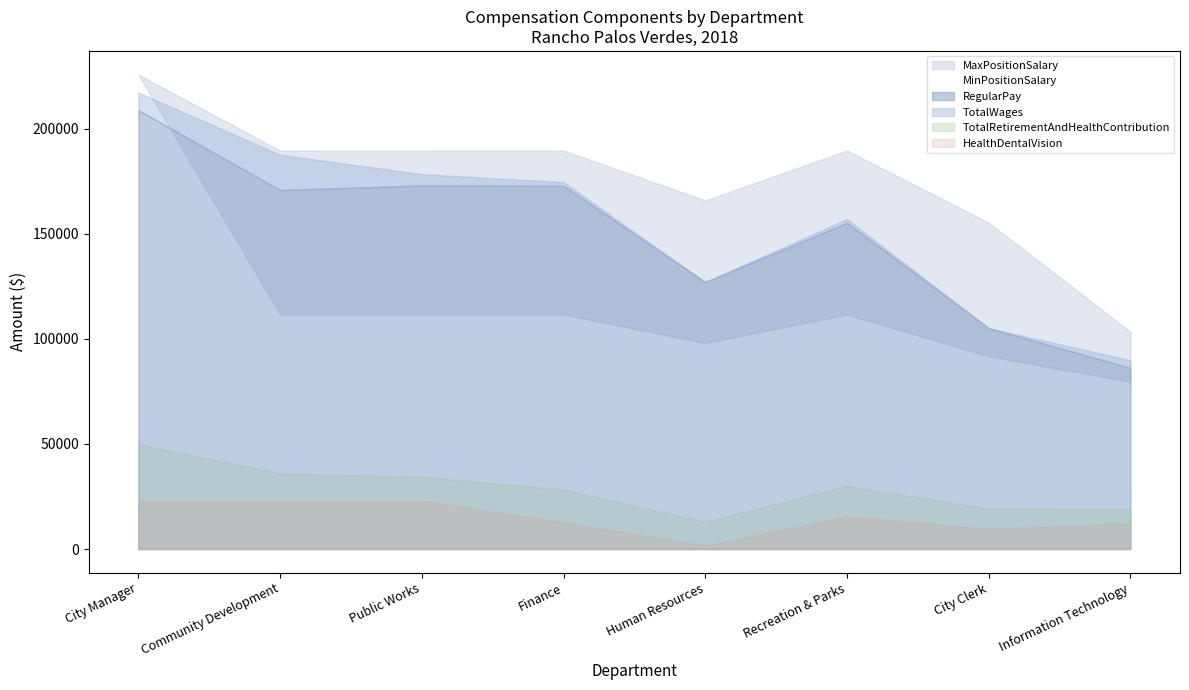

What is the total value across all series at Public Works?

709981